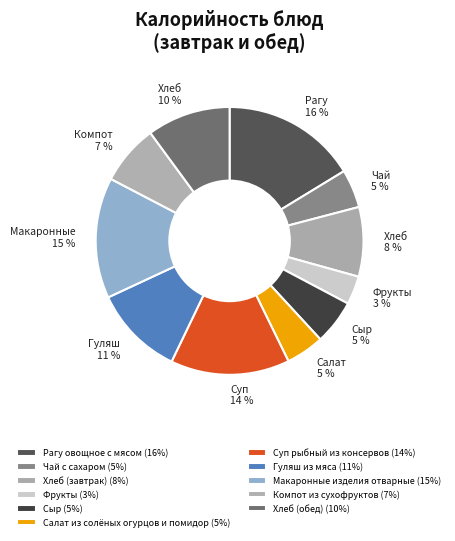

How many slices are in this pie chart?

11